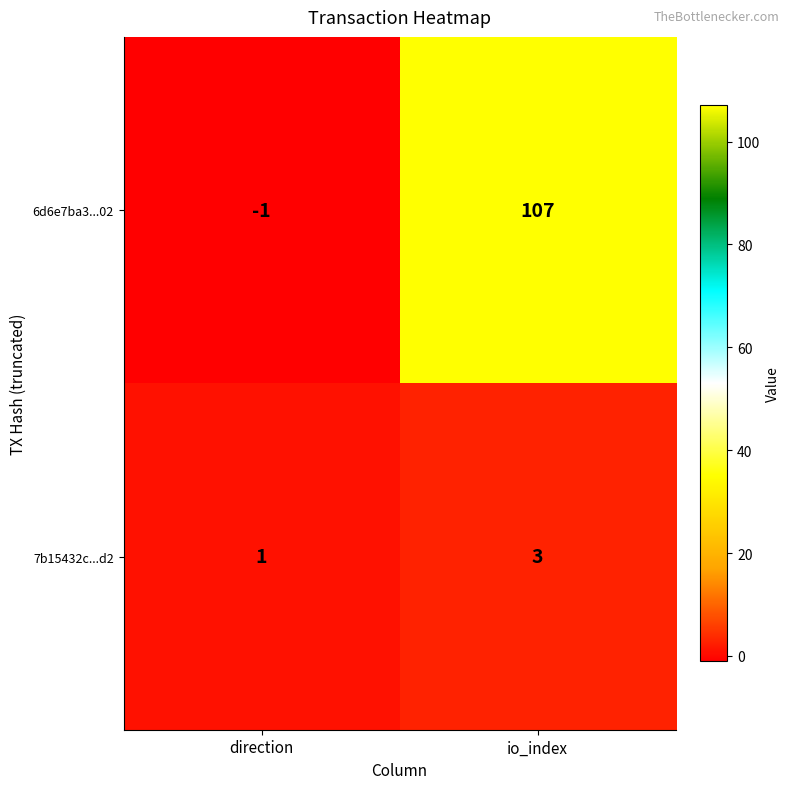

Which category has the highest value across all series?

io_index